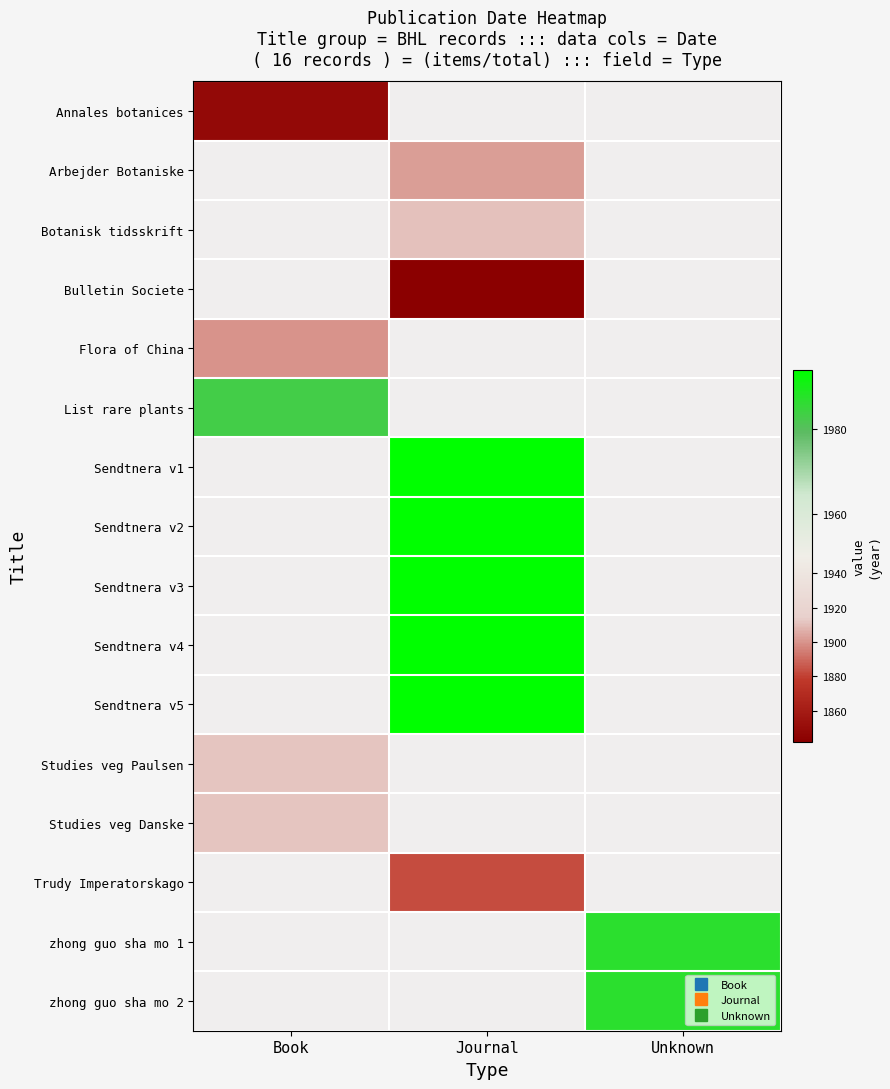

Count the number of categories in the chart.

3